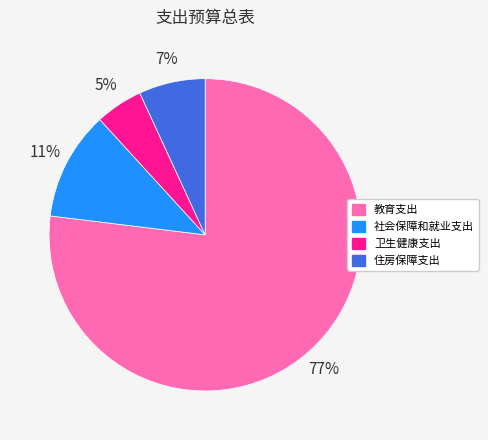

Rank the categories by value from lowest to highest.

卫生健康支出, 住房保障支出, 社会保障和就业支出, 教育支出